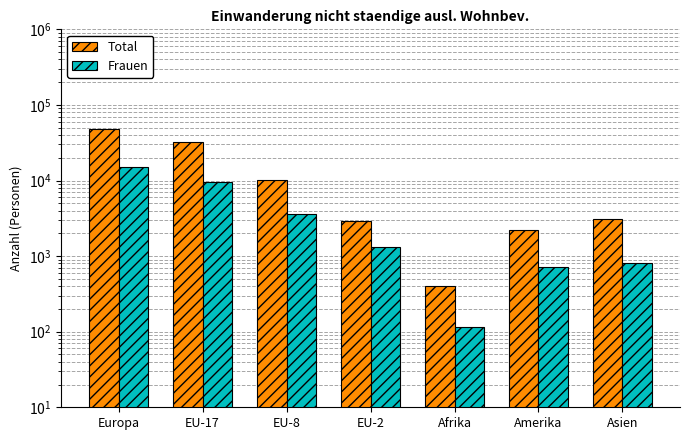

At which label does Frauen reach its minimum?

Afrika